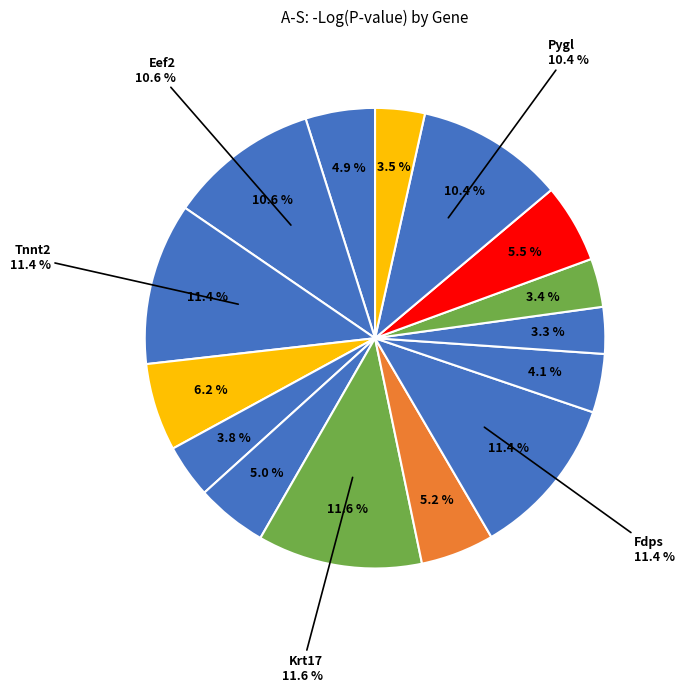

How many segments does this pie chart have?

15